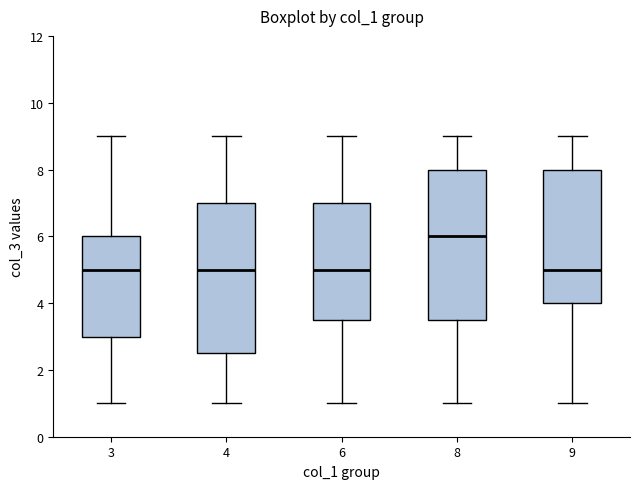

Where is the lower edge of the box at x = 9 on the y-axis? The values are not printed on the chart, so give them approximately, as read against the axis.

4.0